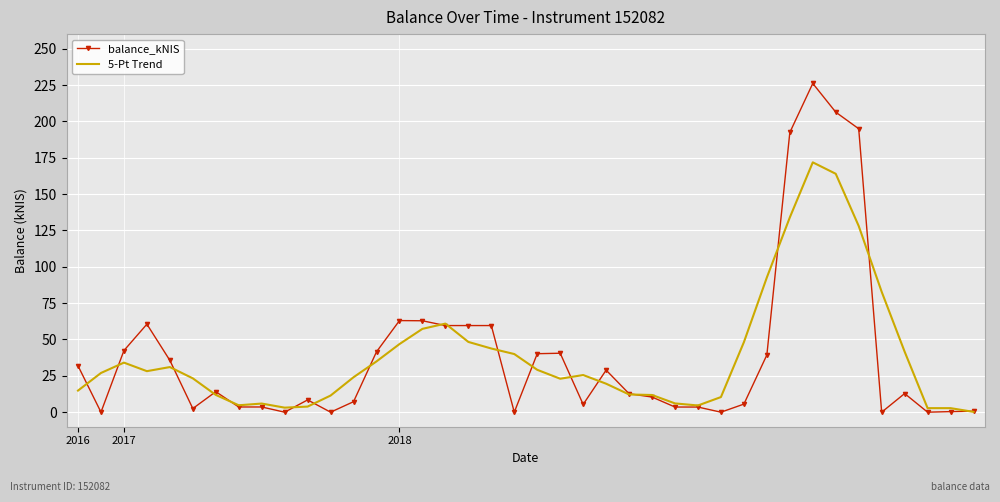

Rank the series by their maximum value, from lowest to highest.

5-Pt Trend, balance_kNIS